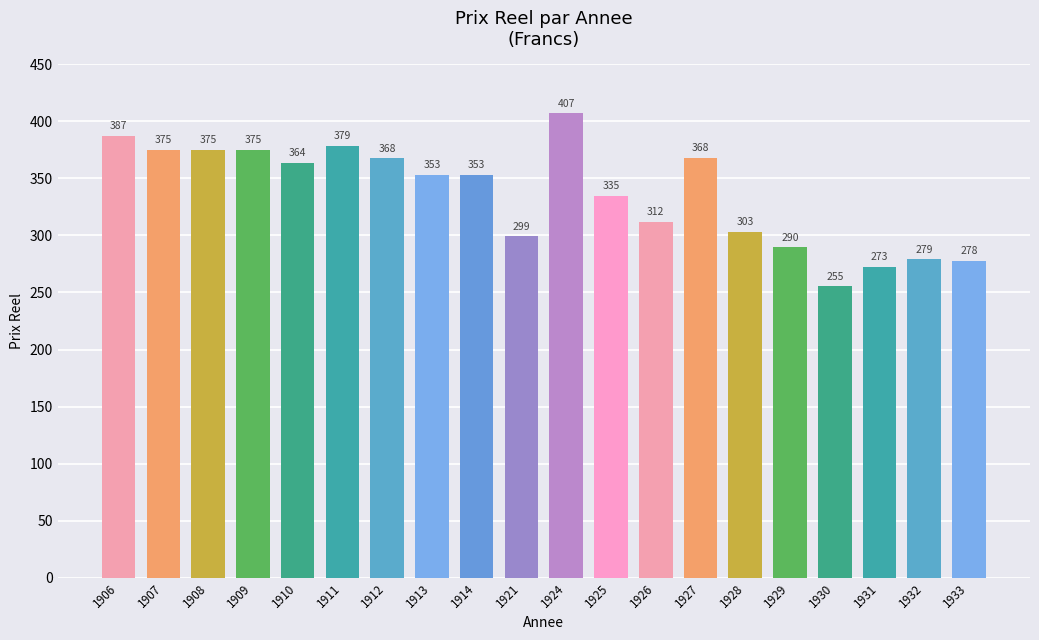

The chart shows a value of 279.0 at 1932. True or false?

True